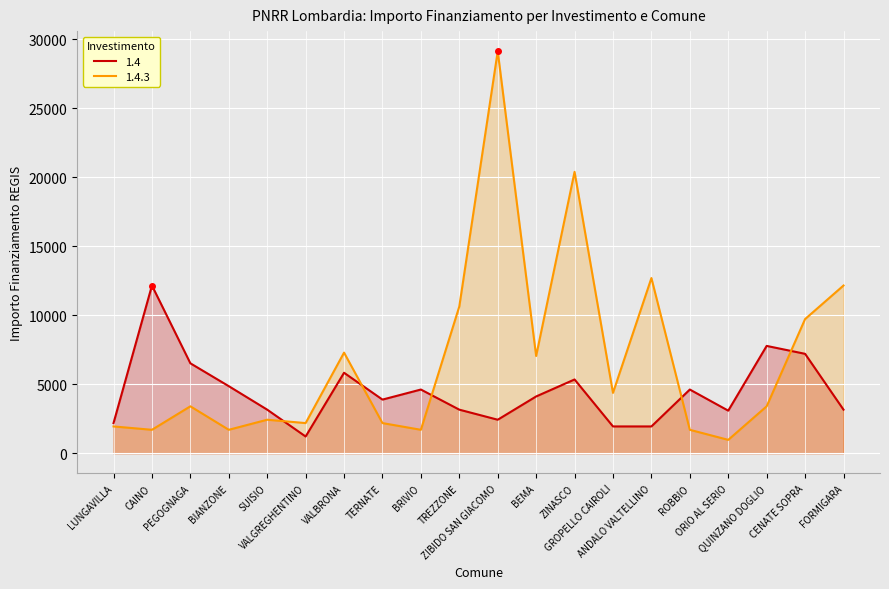

The value of 1.4.3 at VALGREGHENTINO is 3391. True or false?

False